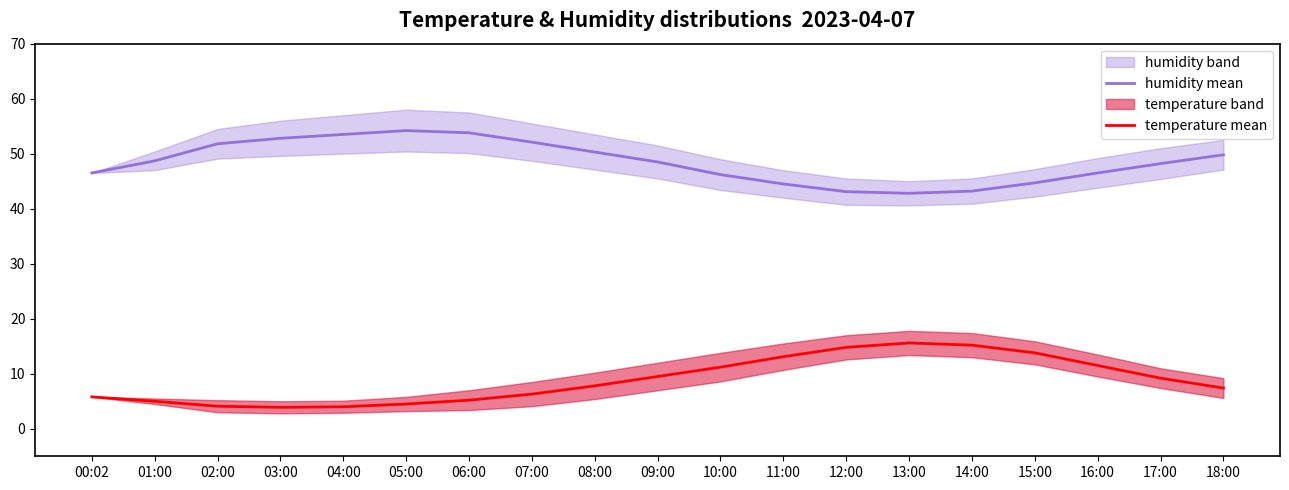

Between 08:00 and 03:00, which is larger?

03:00